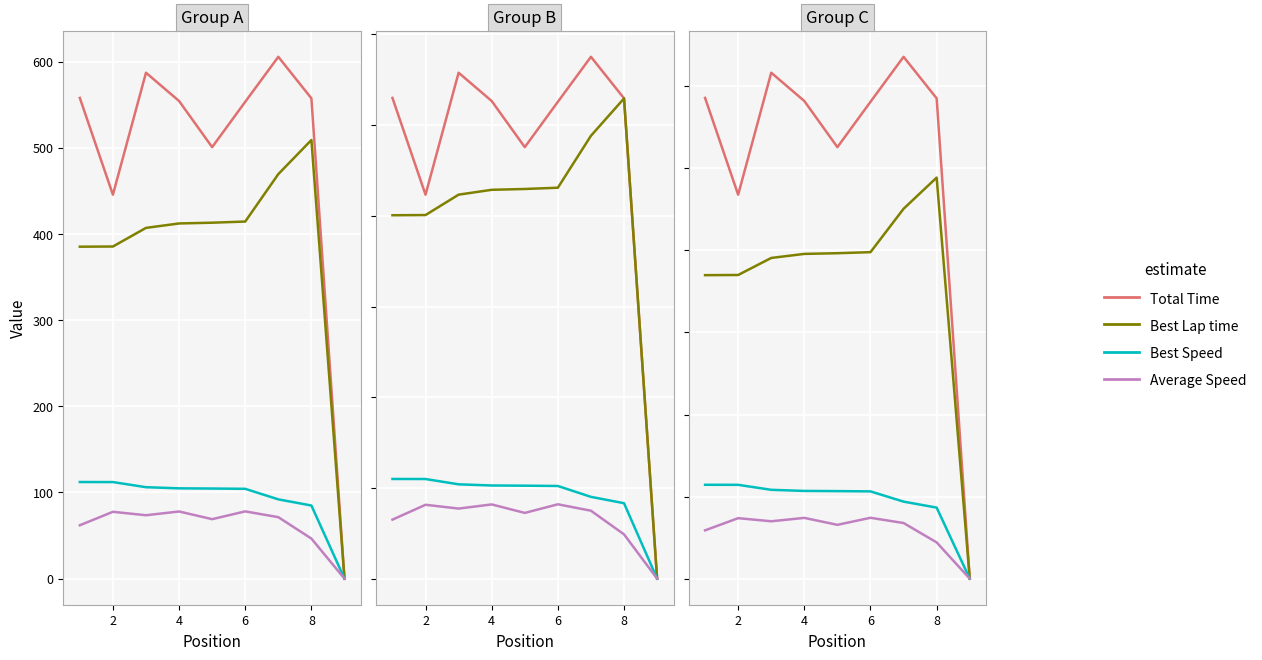

List the series in order of their peak value, highest first.

Total Time, Best Lap time, Best Speed, Average Speed